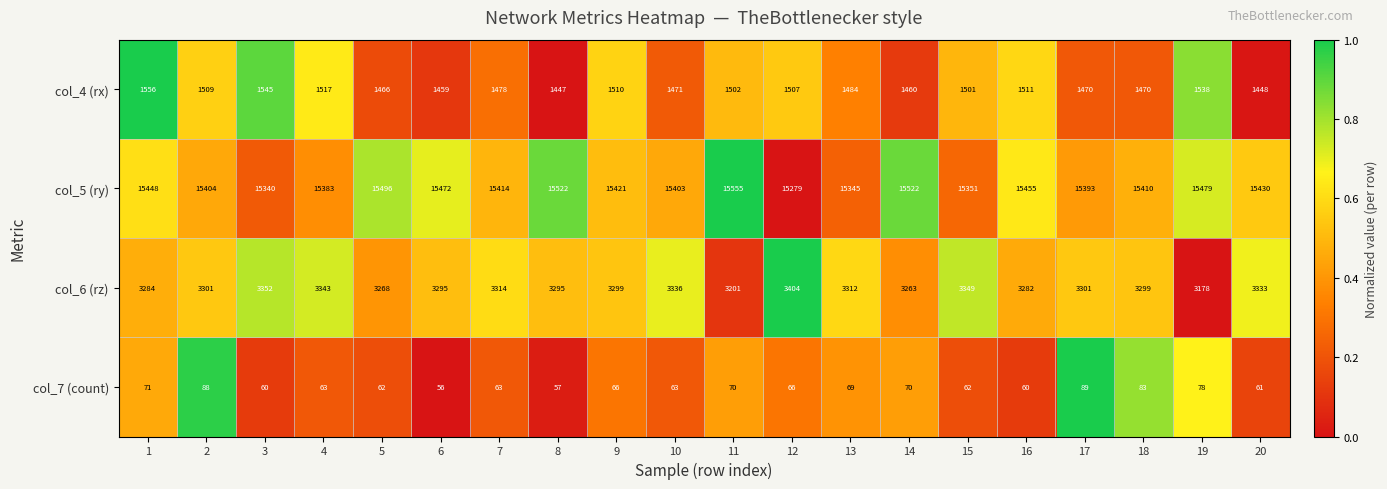

What is the sum of all col_4 (rx) values?

29849